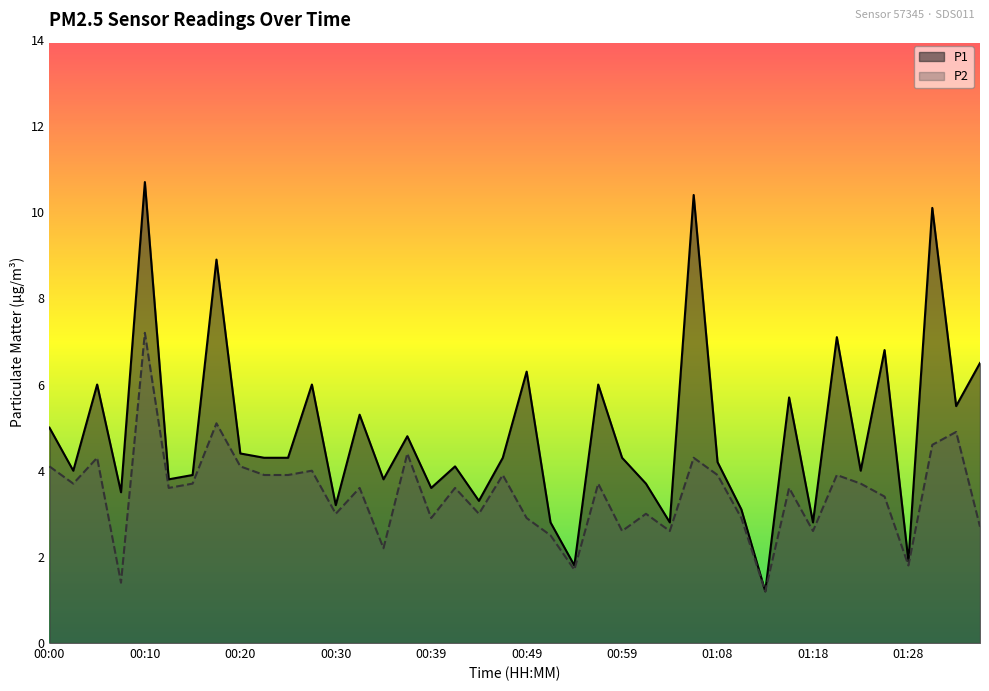

What is the sum of the P1 values at 00:00 and 00:15?

8.9